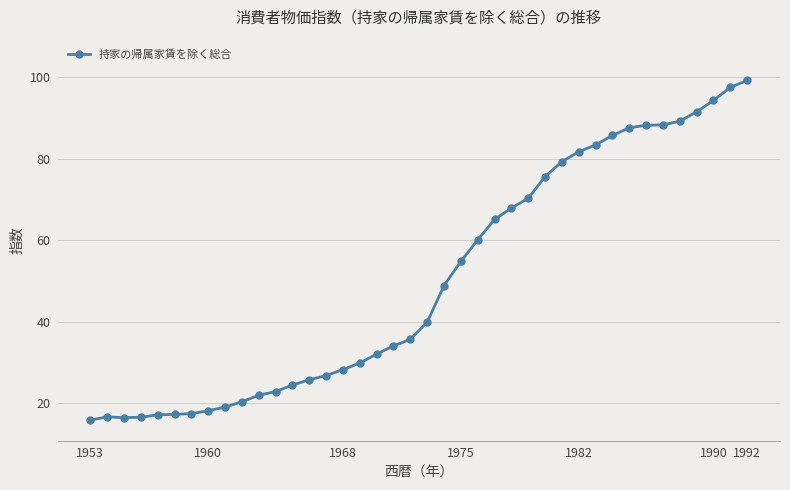

What is the difference between the maximum and minimum values?

83.3